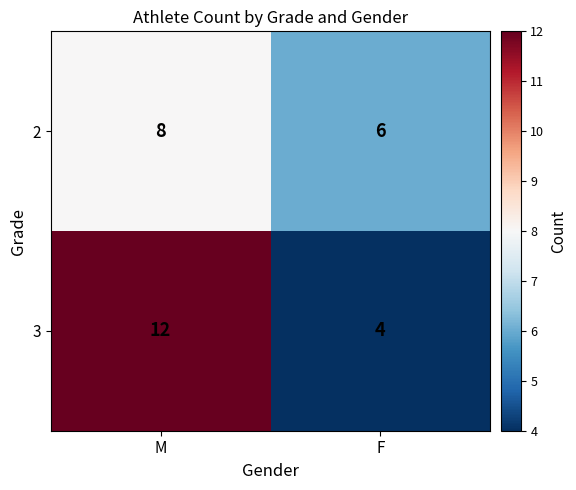

Between M and F, which series saw the biggest shift?

3